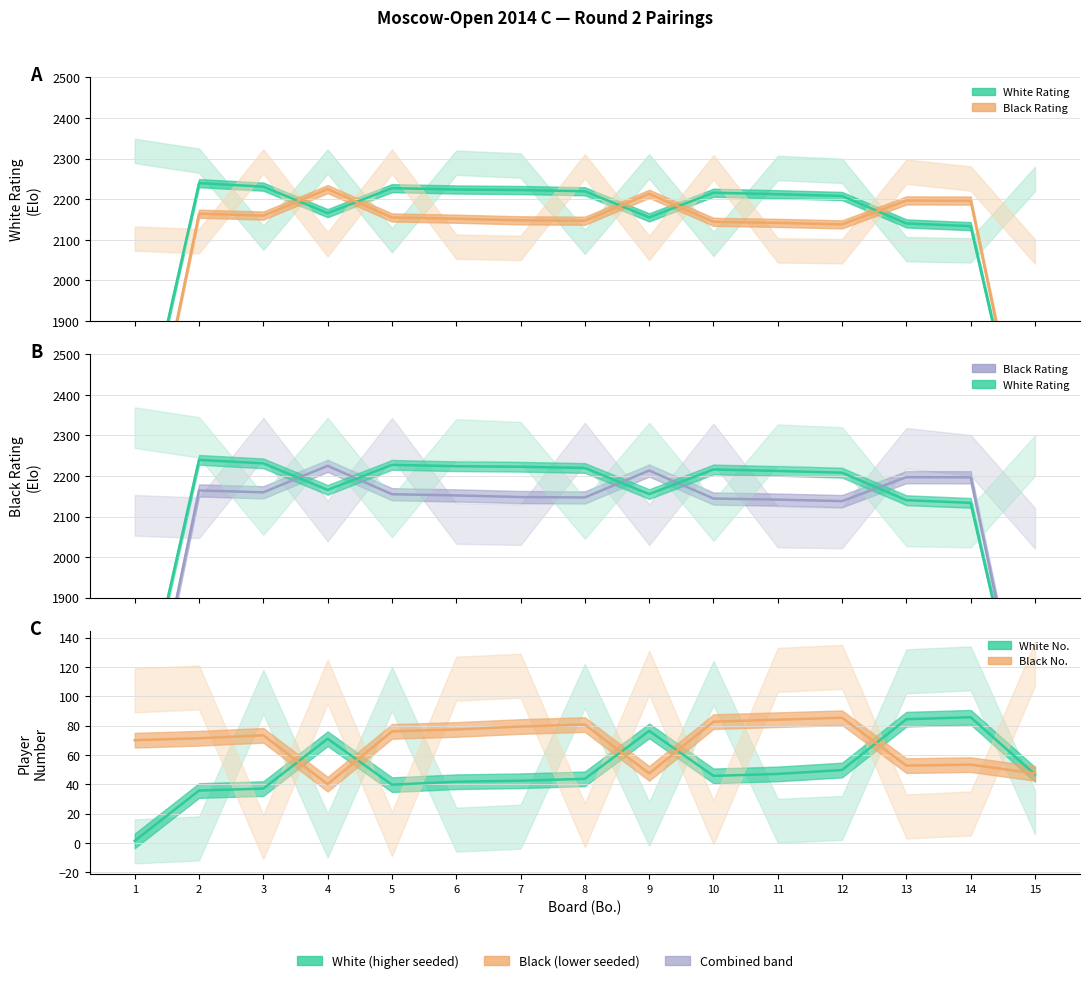

The Black Rating series shows 1060 at 5. True or false?

False